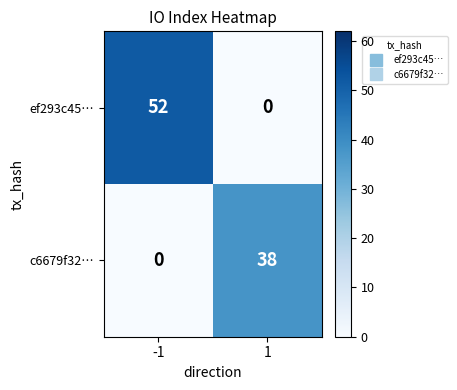

What is the greatest value displayed?

52